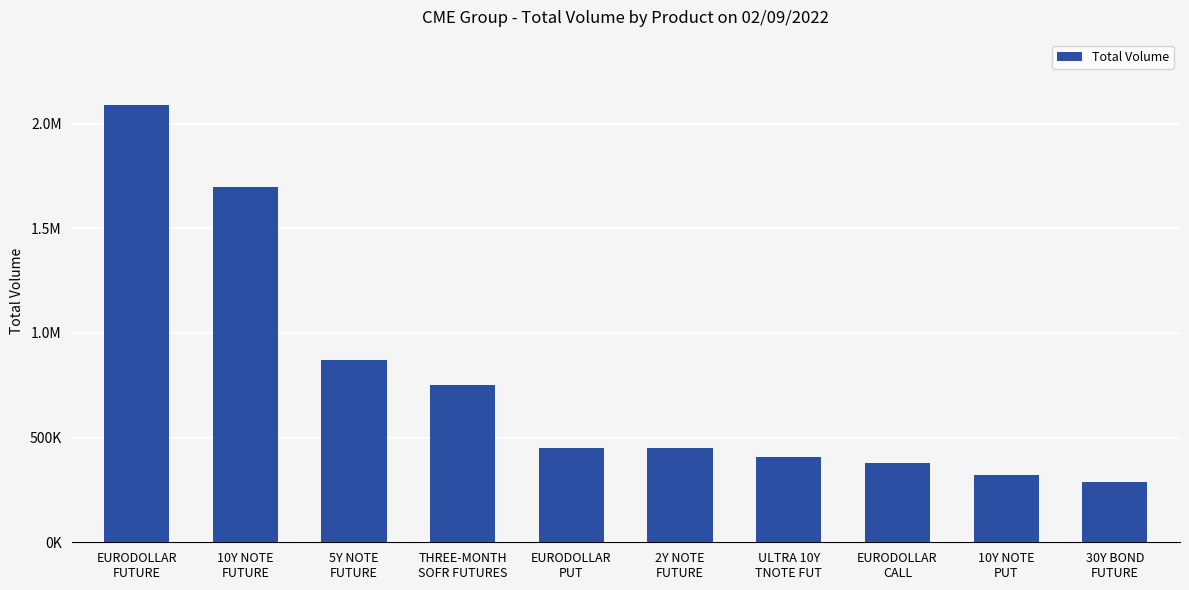

What is the maximum value shown in the chart?

2087380